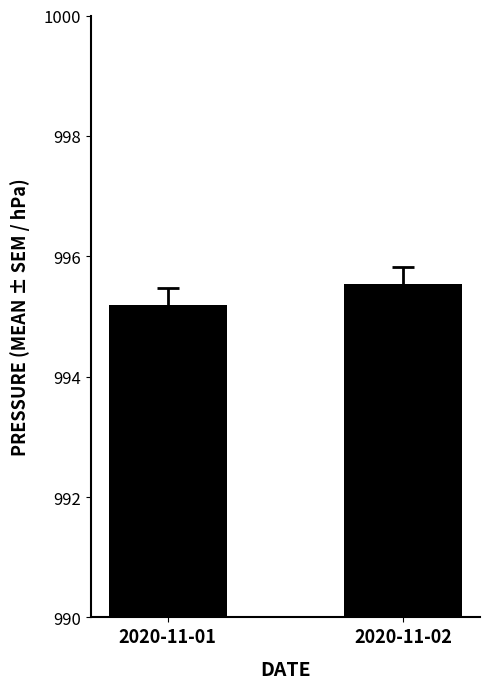

Count the values in the range 995 to 996.

2